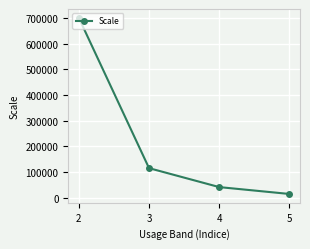

Reading left to right, list all the values displayed in this chart.

2=700000.0	3=115714.3	4=42062.5	5=15333.3